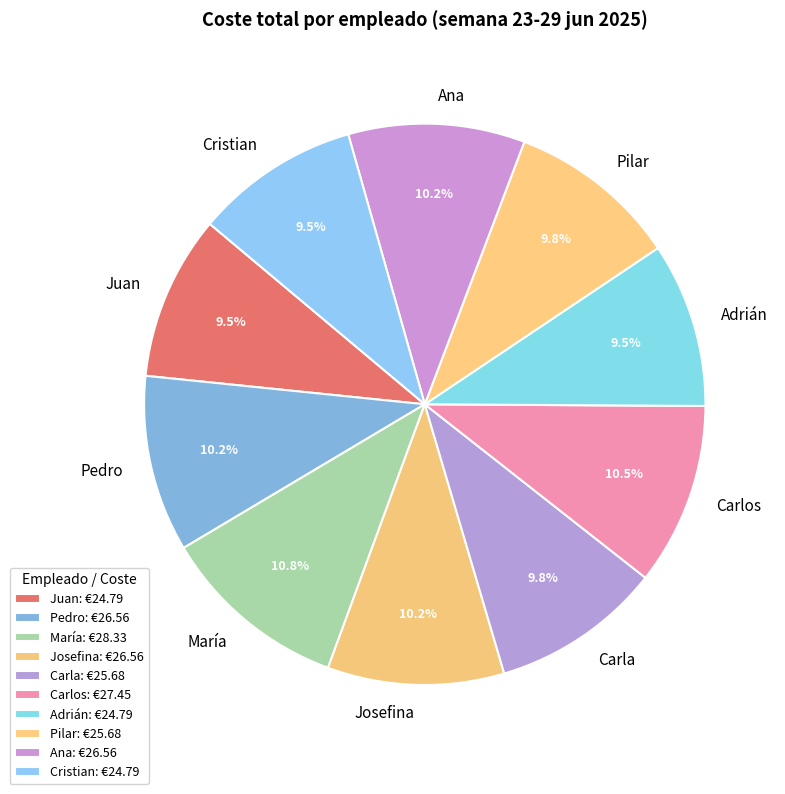

To the nearest percent, what portion does Carla represent?

10%